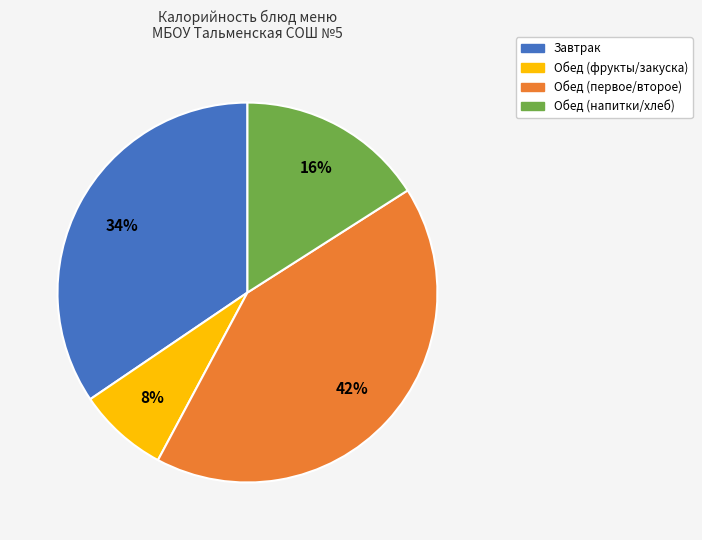

How many segments does this pie chart have?

4